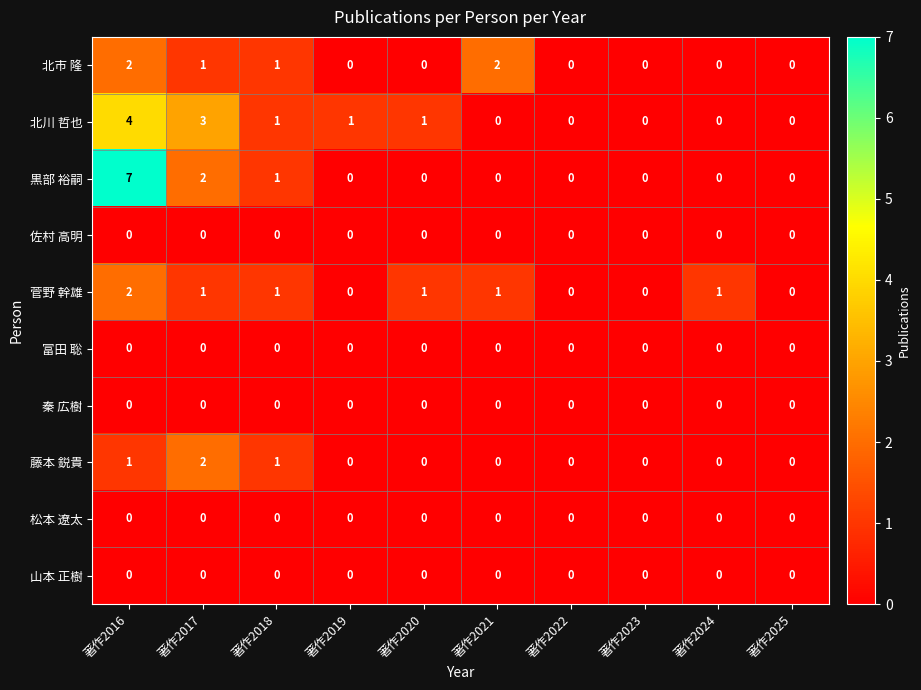

Count the number of categories in the chart.

10